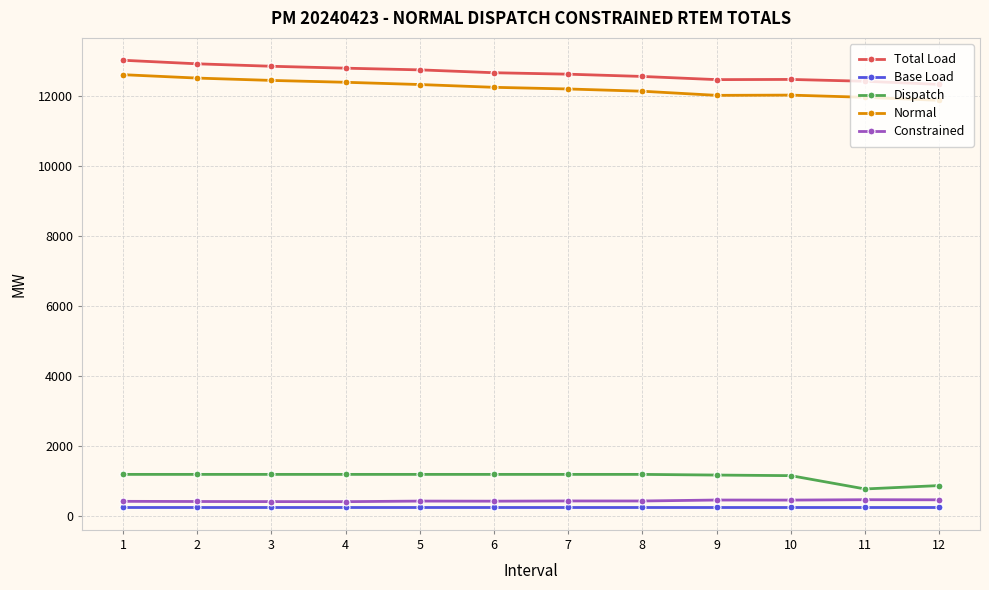

True or false: Constrained and Base Load cross at least once.

False